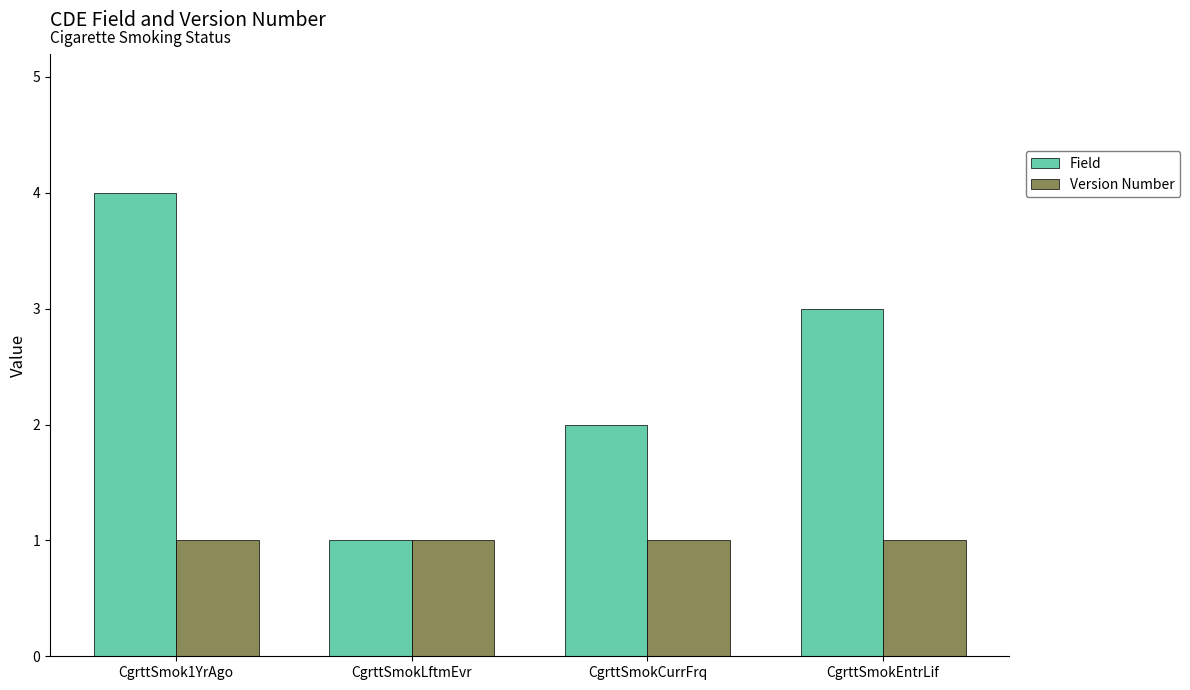

What is the maximum value shown in the chart?

4